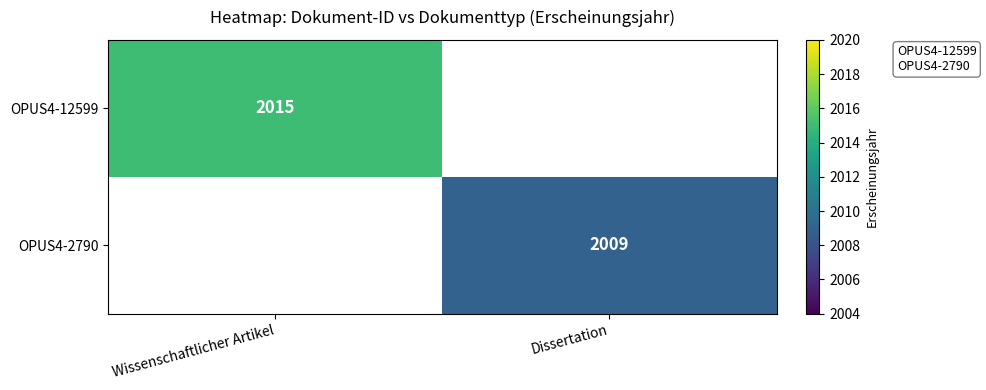

The value of OPUS4-12599 at Wissenschaftlicher Artikel is 2015. True or false?

True